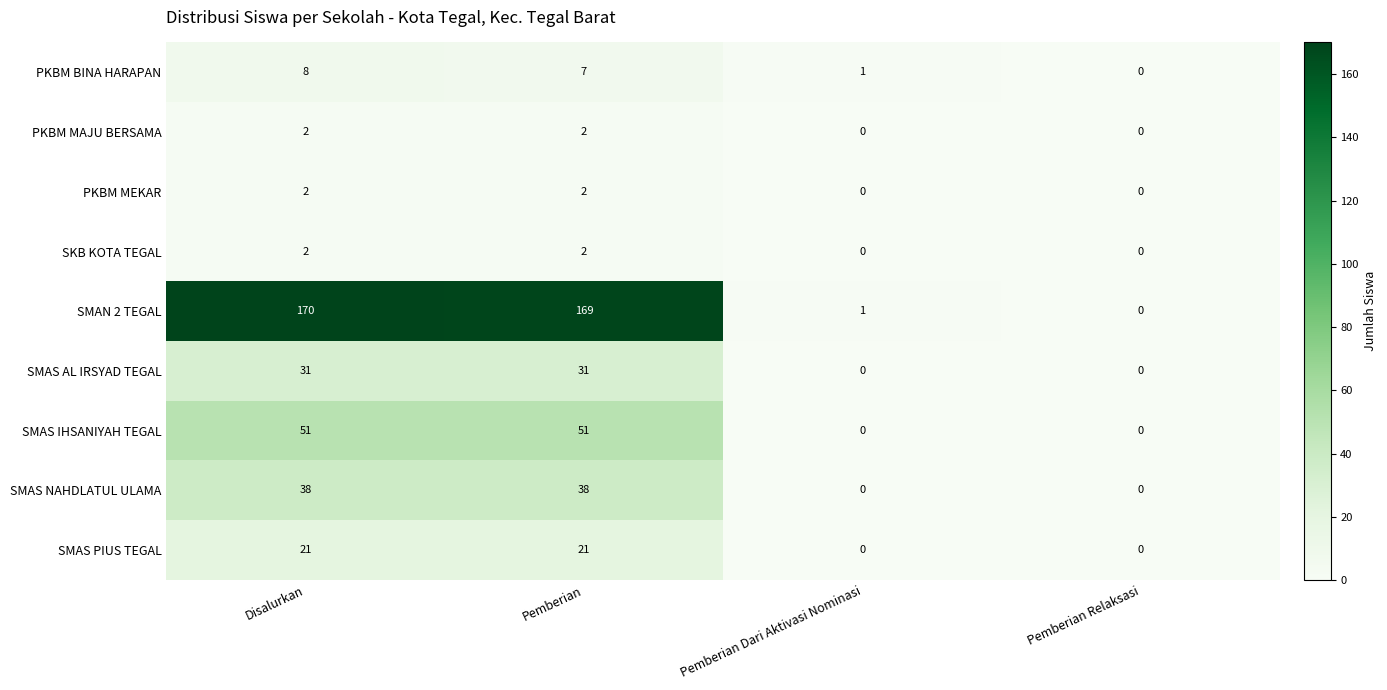

Between Disalurkan and Pemberian Dari Aktivasi Nominasi, which series saw the biggest shift?

SMAN 2 TEGAL